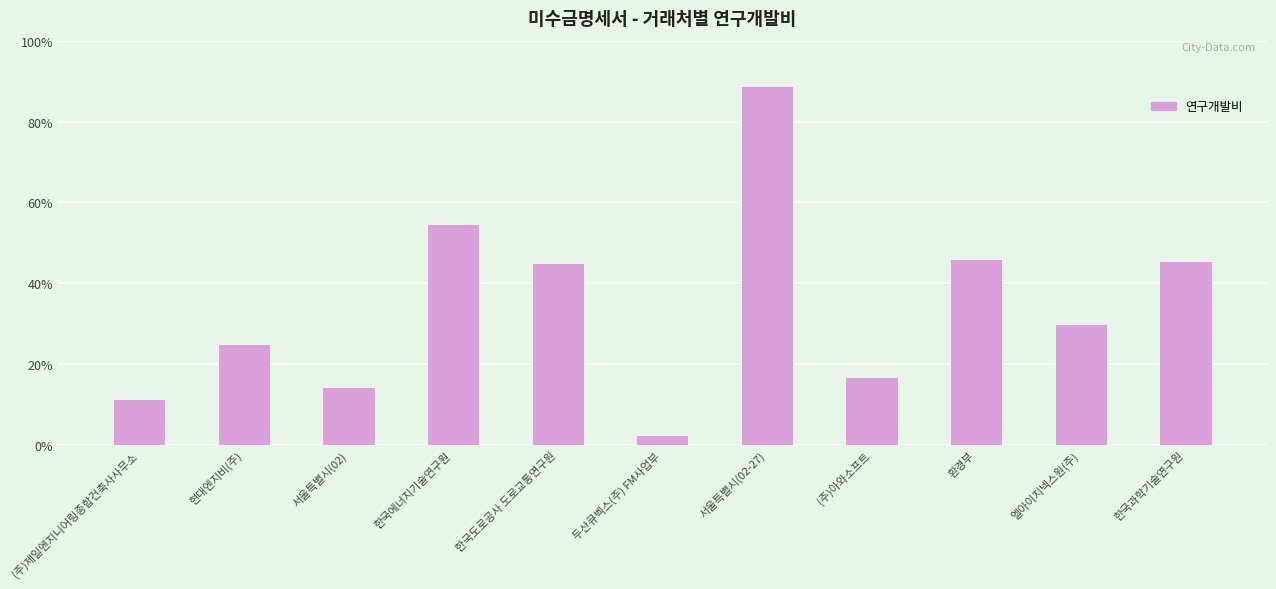

How many distinct data groups are displayed?

1